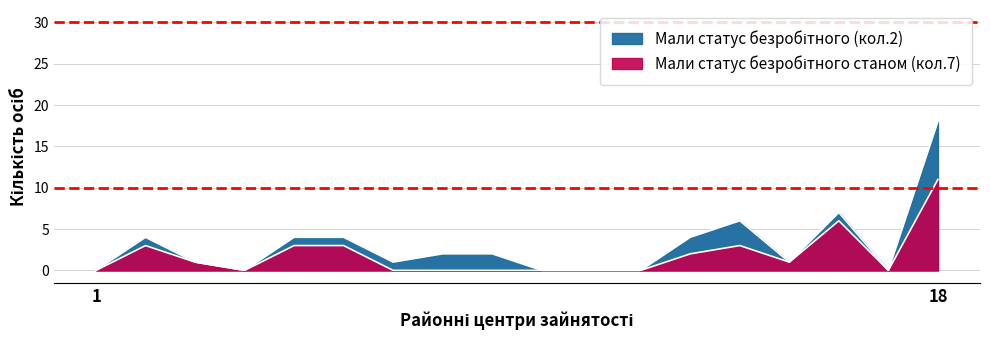

How many data points in Мали статус безробітного станом (кол.7) are above 1?

7